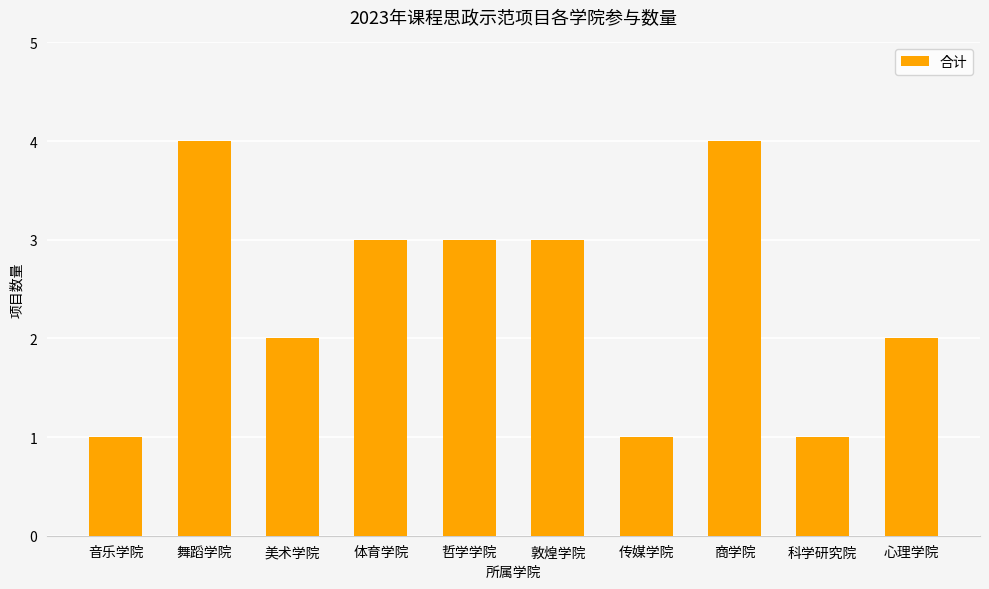

What is the label of the 5th bar from the right?

敦煌学院